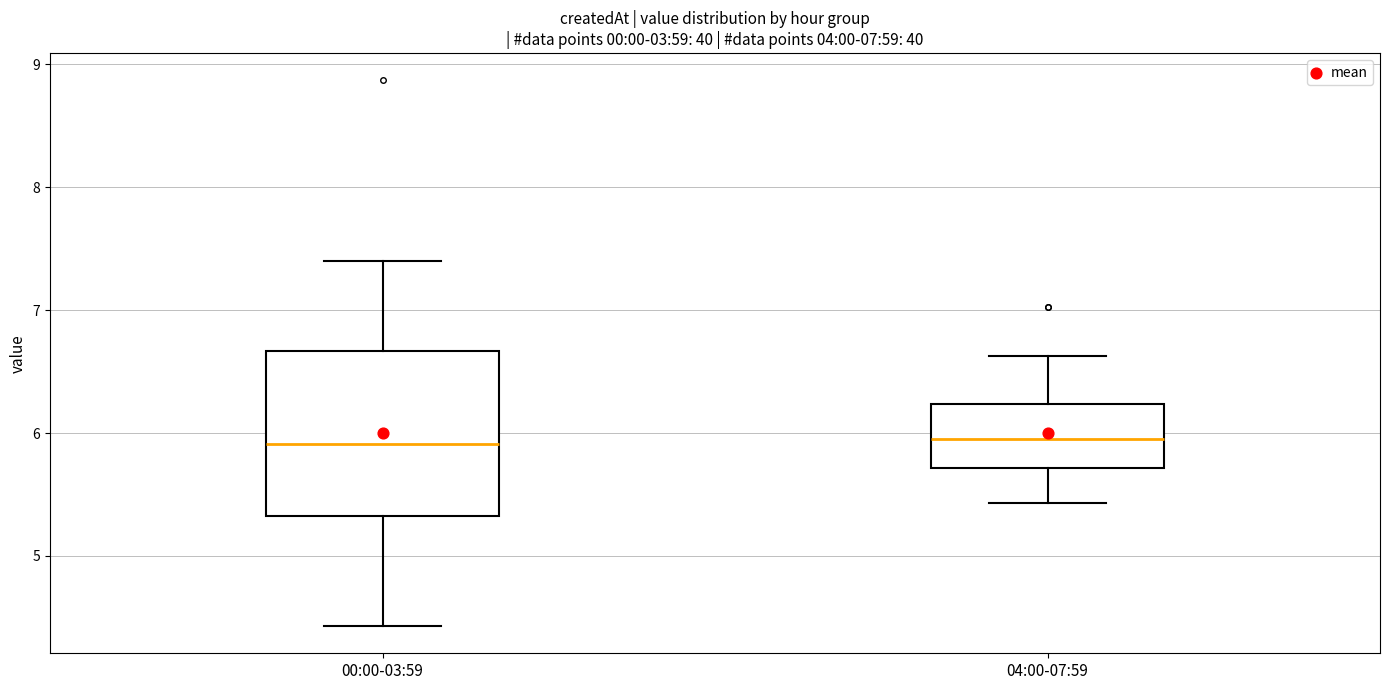

Which box is the tallest, from its lower edge to its upper edge?

00:00-03:59